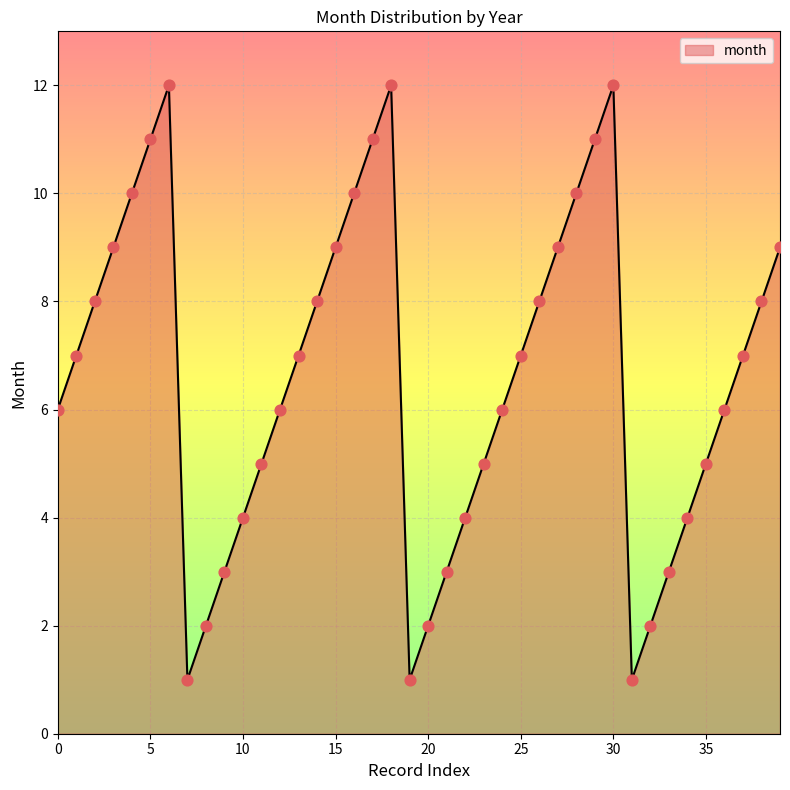

What is the difference between the maximum and minimum values?

11